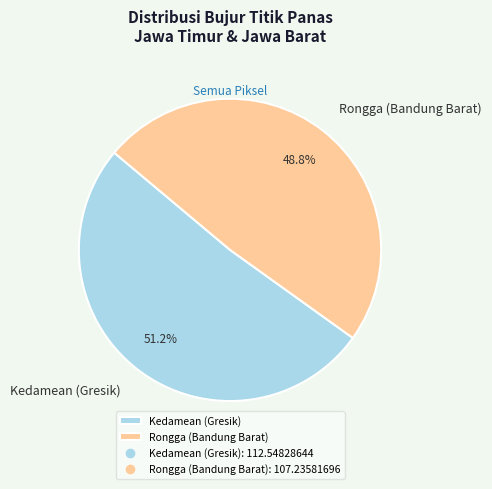

To the nearest percent, what is the difference between the Kedamean (Gresik) and Rongga (Bandung Barat) slice percentages?

2%